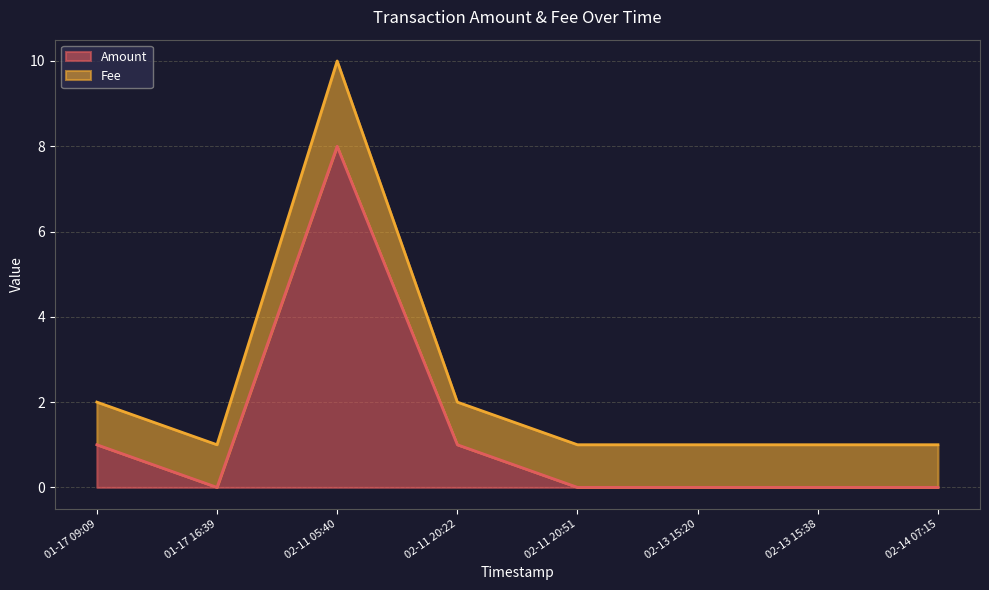

Between 2018-02-13 15:20:55 and 2018-02-11 20:22:05, which series saw the biggest shift?

Amount